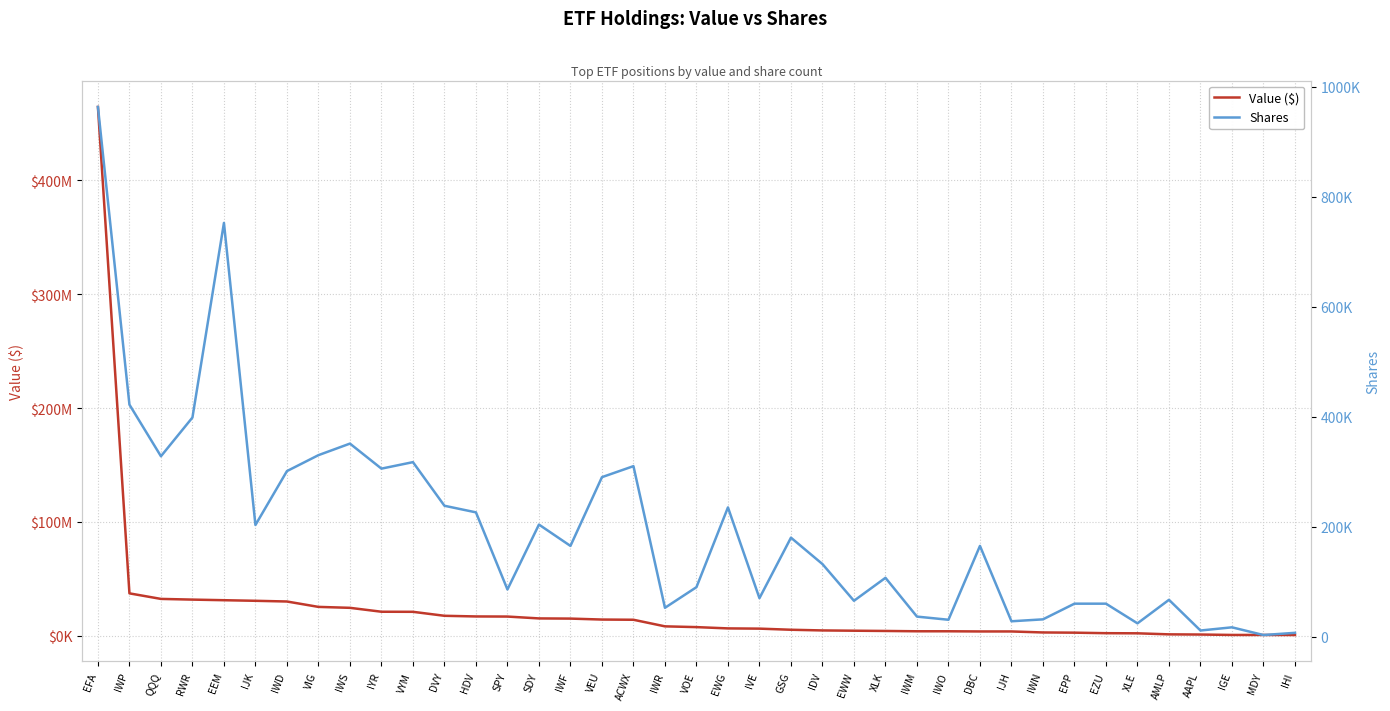

List the series in order of their overall mean, lowest first.

Shares, Value ($)